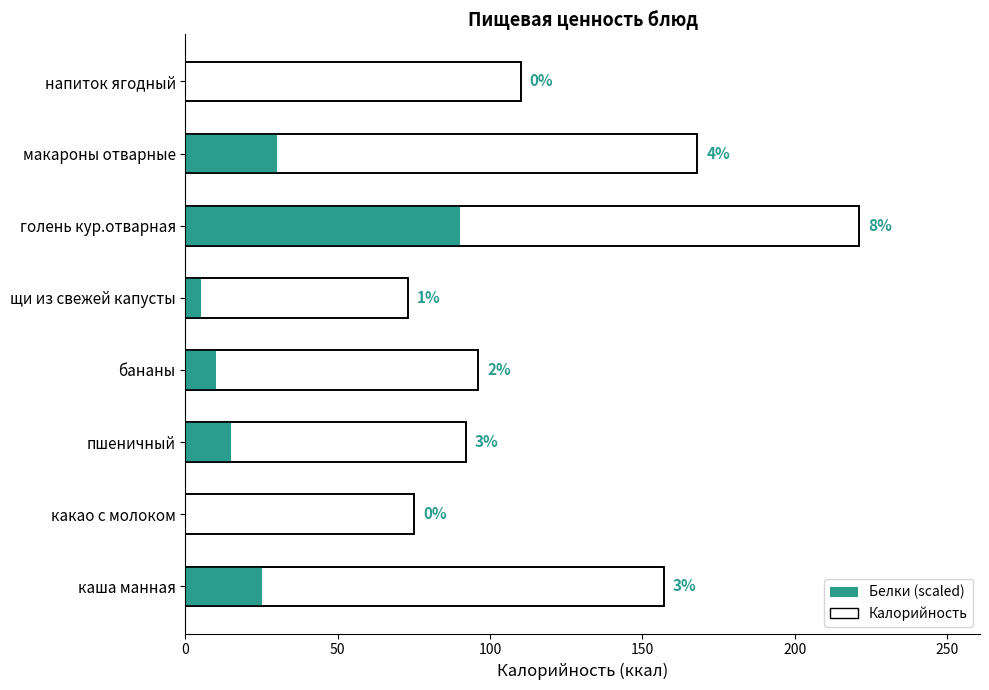

Between какао с молоком and напиток ягодный, which series saw the biggest shift?

Калорийность